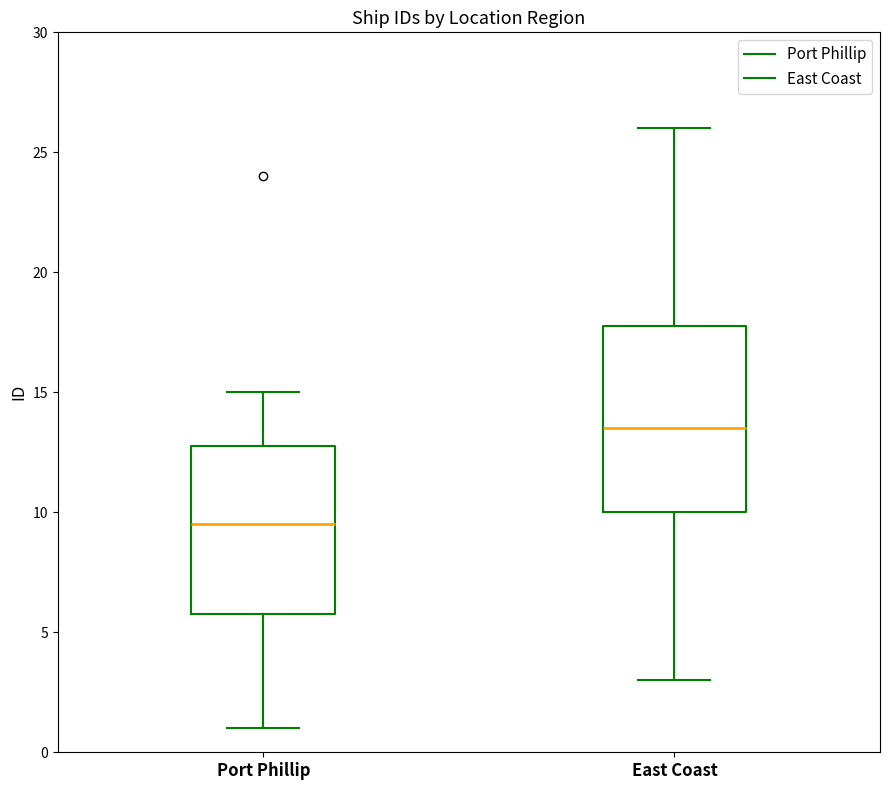

Comparing the boxes themselves (not the whiskers), which one is the tallest?

East Coast